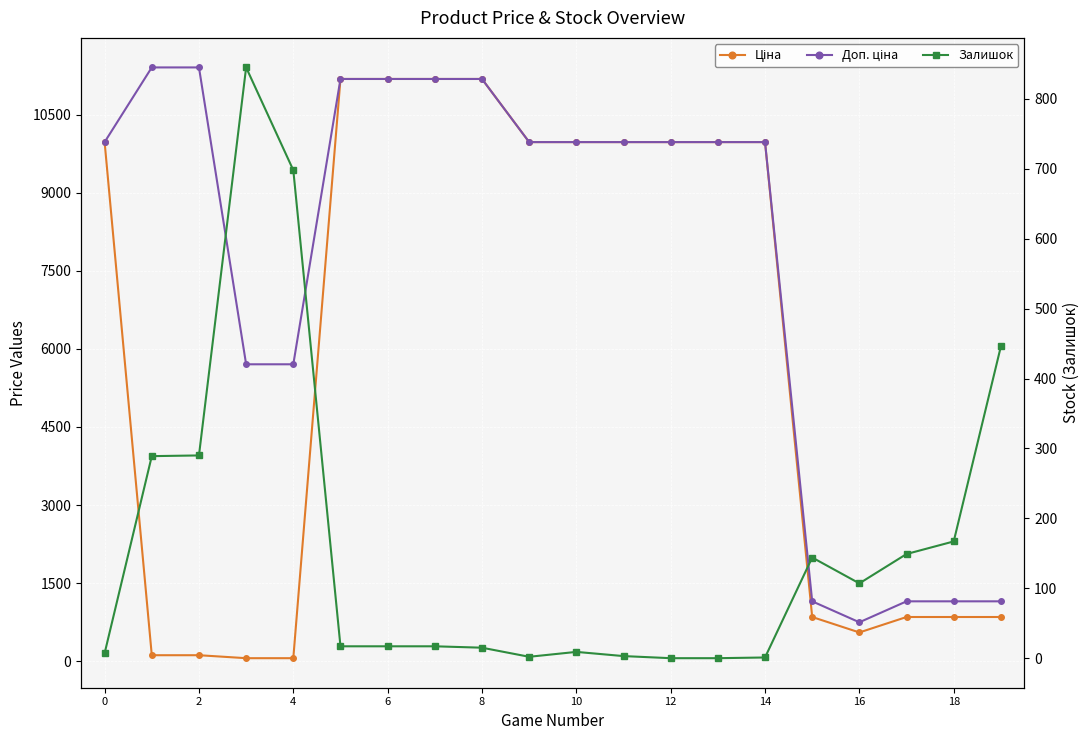

At which category does the chart reach its minimum across all series?

12